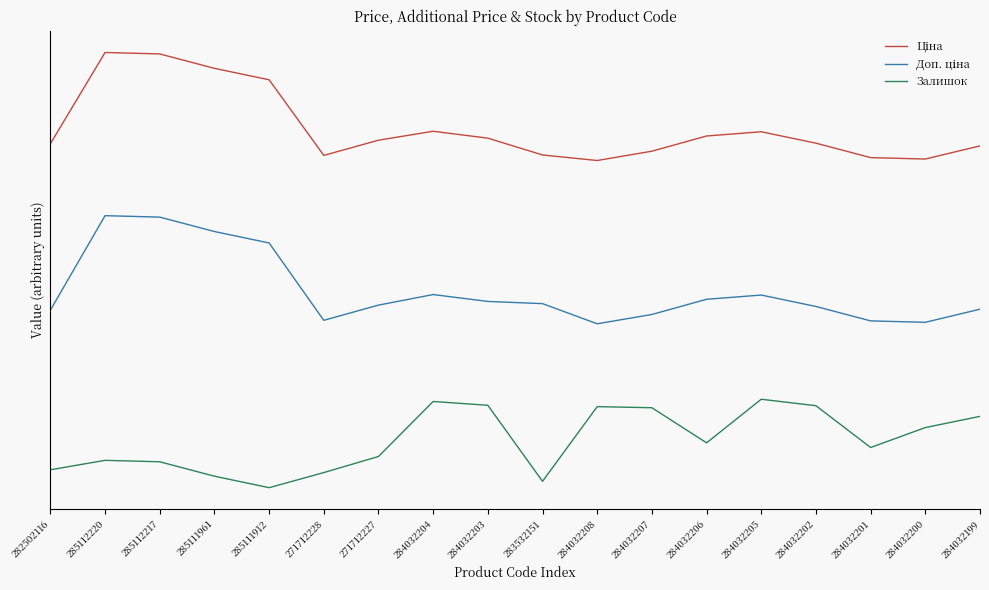

List the labels in order of Ціна value, smallest first.

284032208, 284032200, 284032201, 271712228, 283532151, 284032207, 284032199, 282502116, 284032202, 271712227, 284032203, 284032206, 284032205, 284032204, 285111912, 285111961, 285112217, 285112220